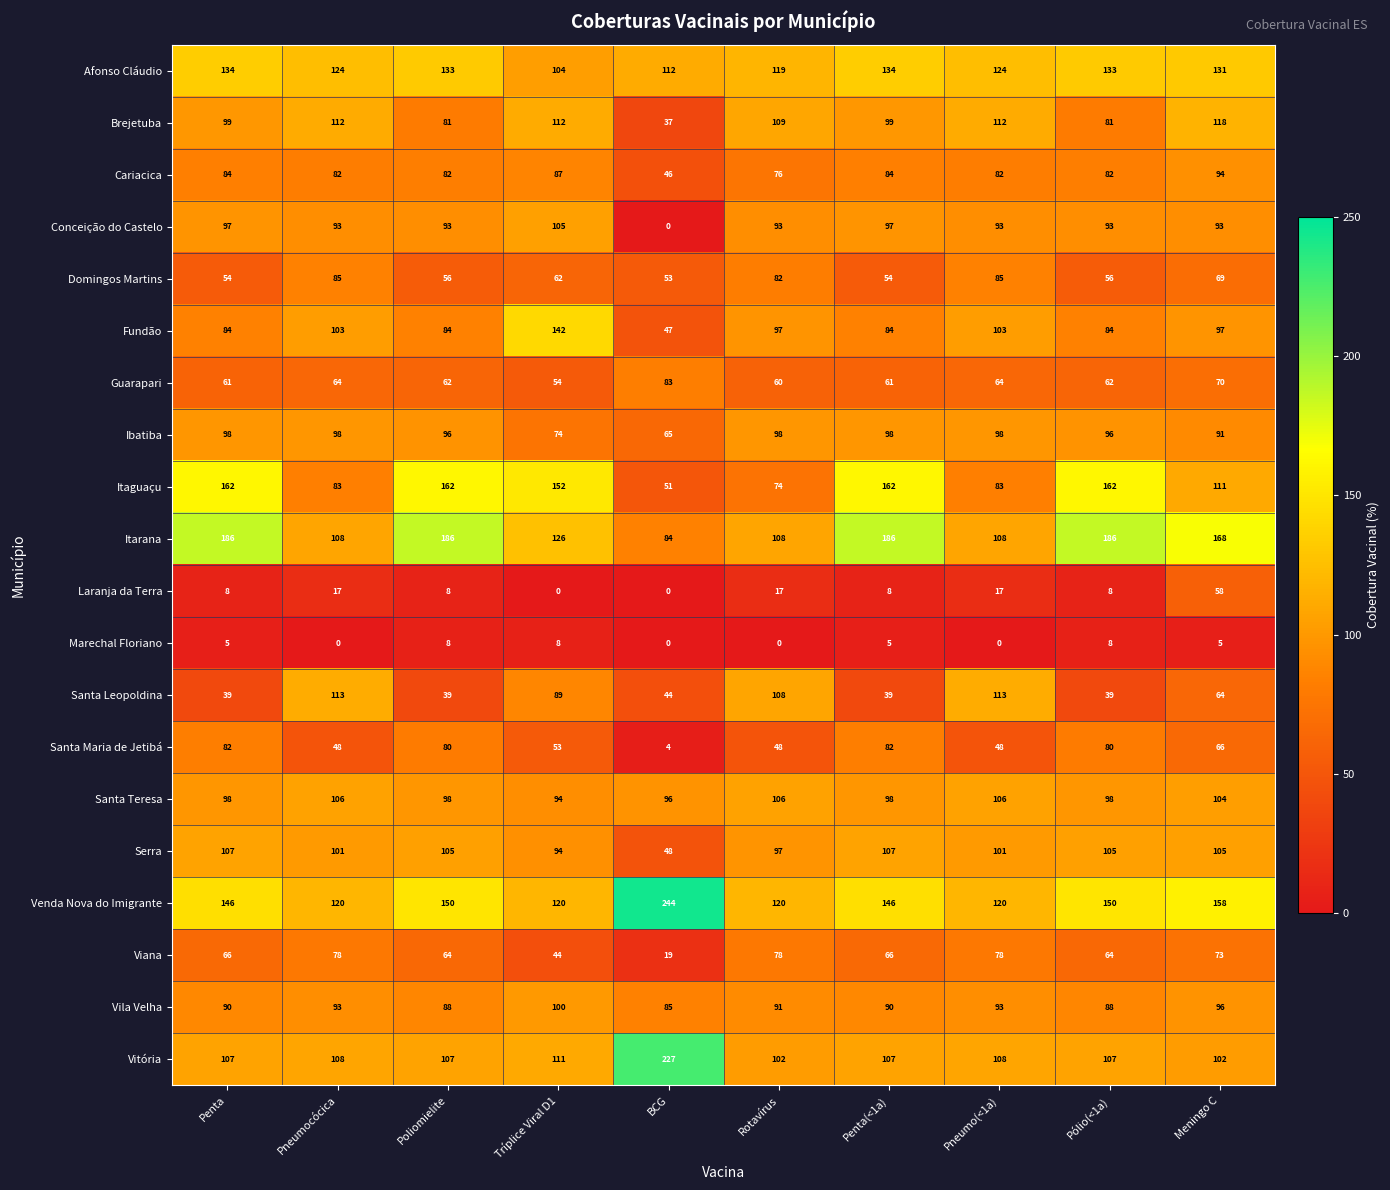

What is the maximum value for Itaguaçu?

162